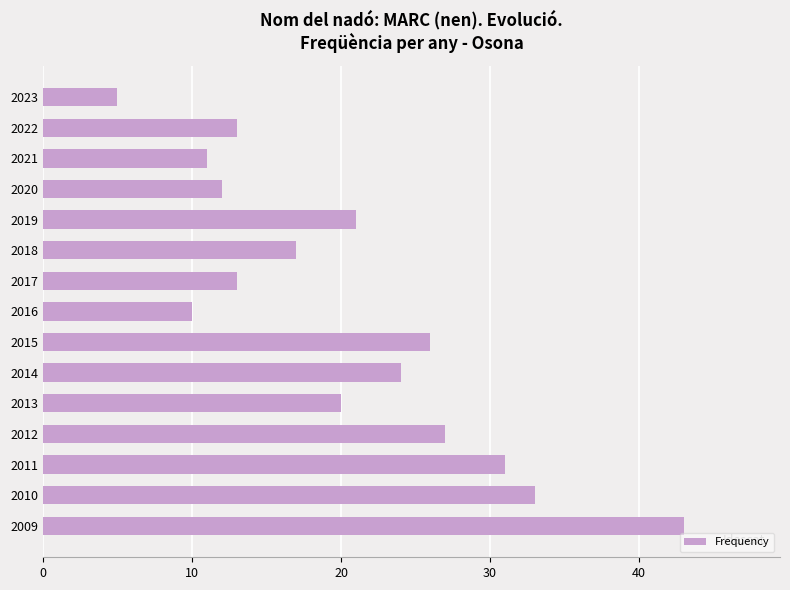

True or false: the data shows 6 at 2018.

False